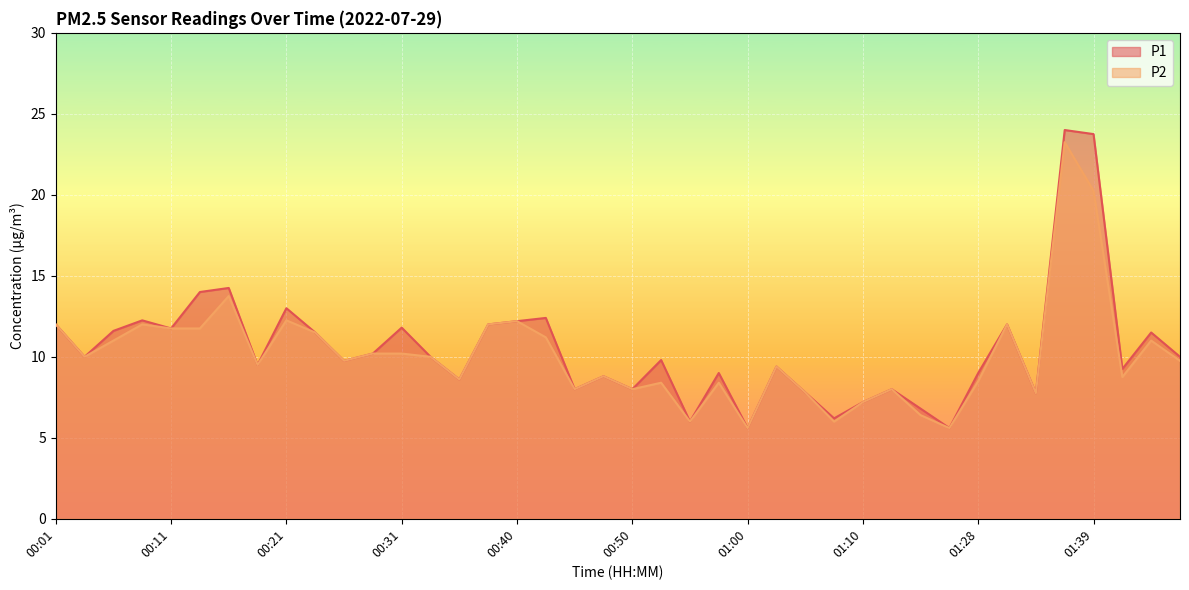

Rank the series by their maximum value, from lowest to highest.

P2, P1